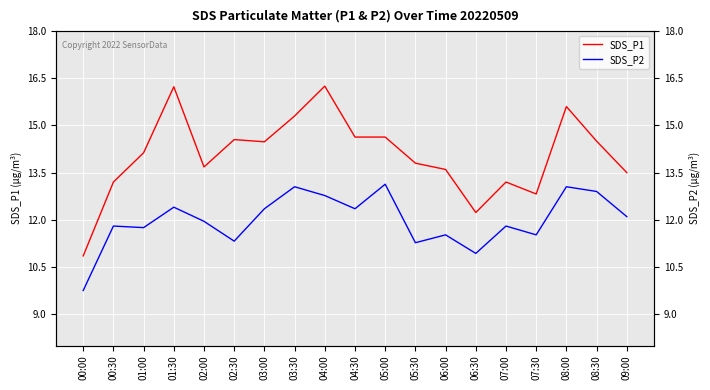

What is the label of the 10th point from the right?

04:30